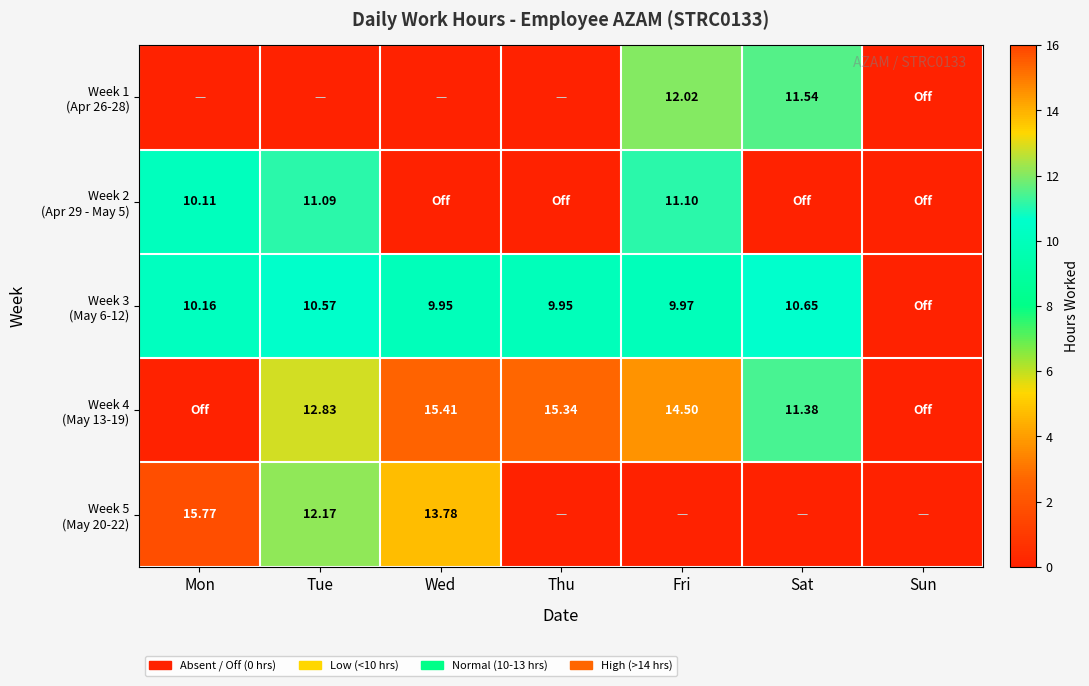

How many positive values does the Week 1 (Apr 26-28) series have?

2